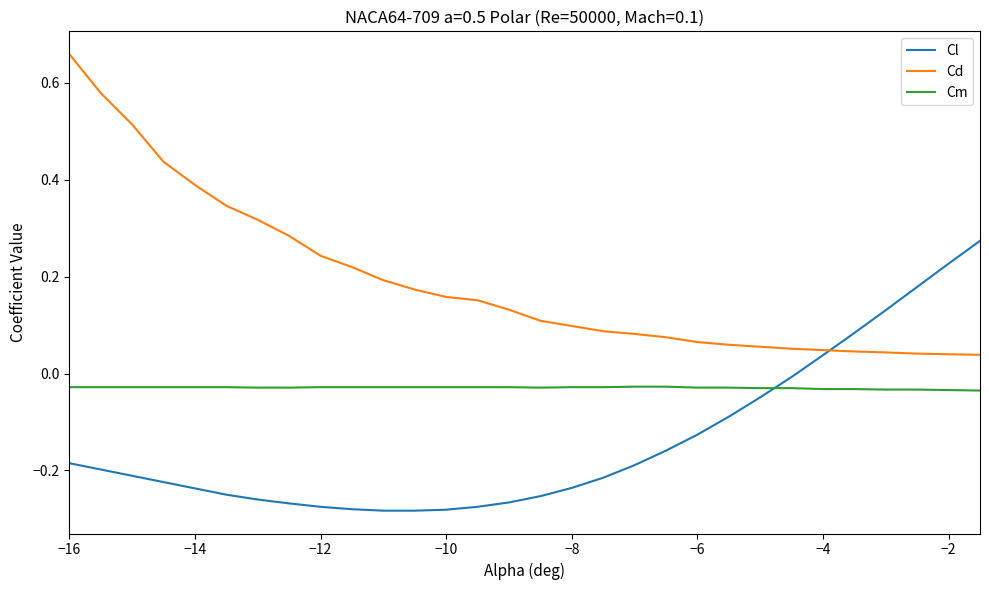

Which series has the largest total across all categories?

Cd